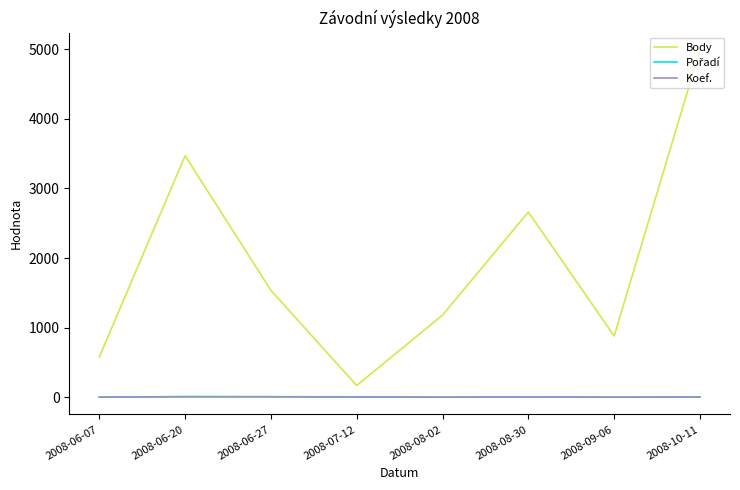

True or false: Body and Koef. intersect in this chart.

False